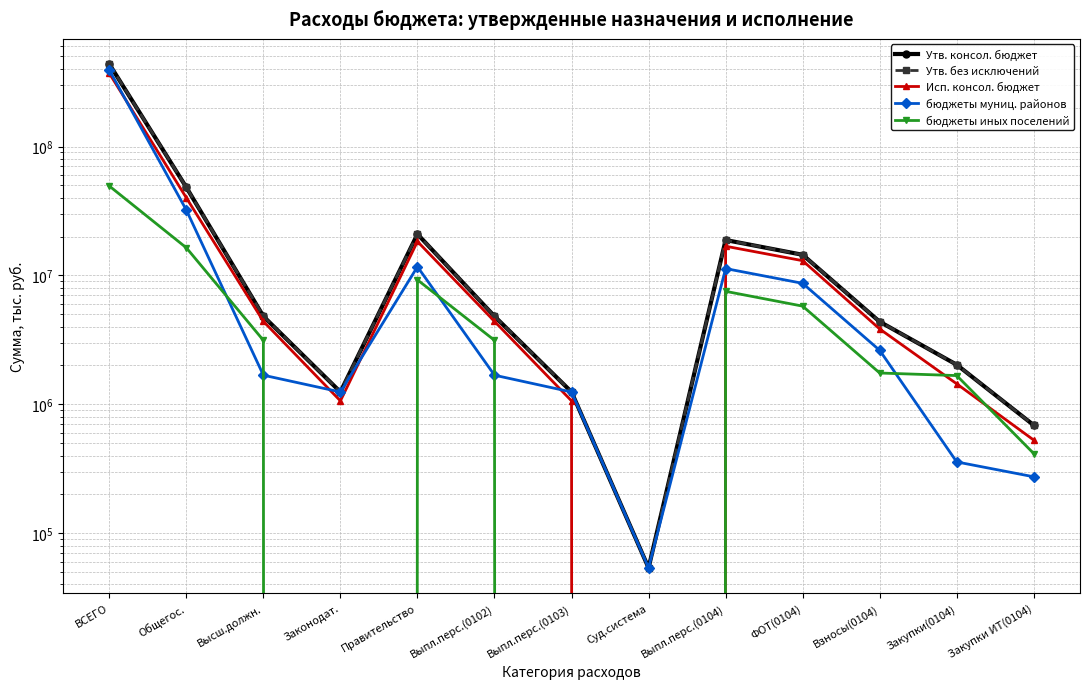

At which category is the sum across all series the highest?

ВСЕГО